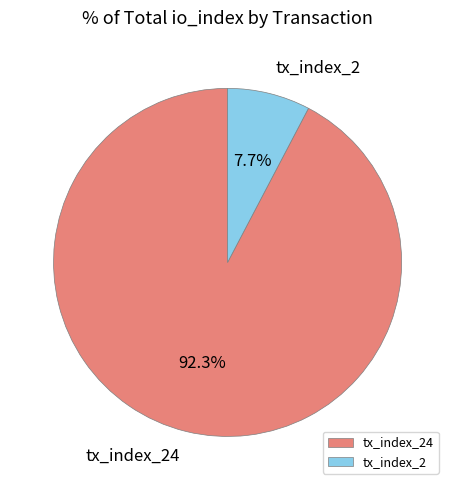

To the nearest percent, what is the combined percentage of tx_index_2 and tx_index_24?

100%